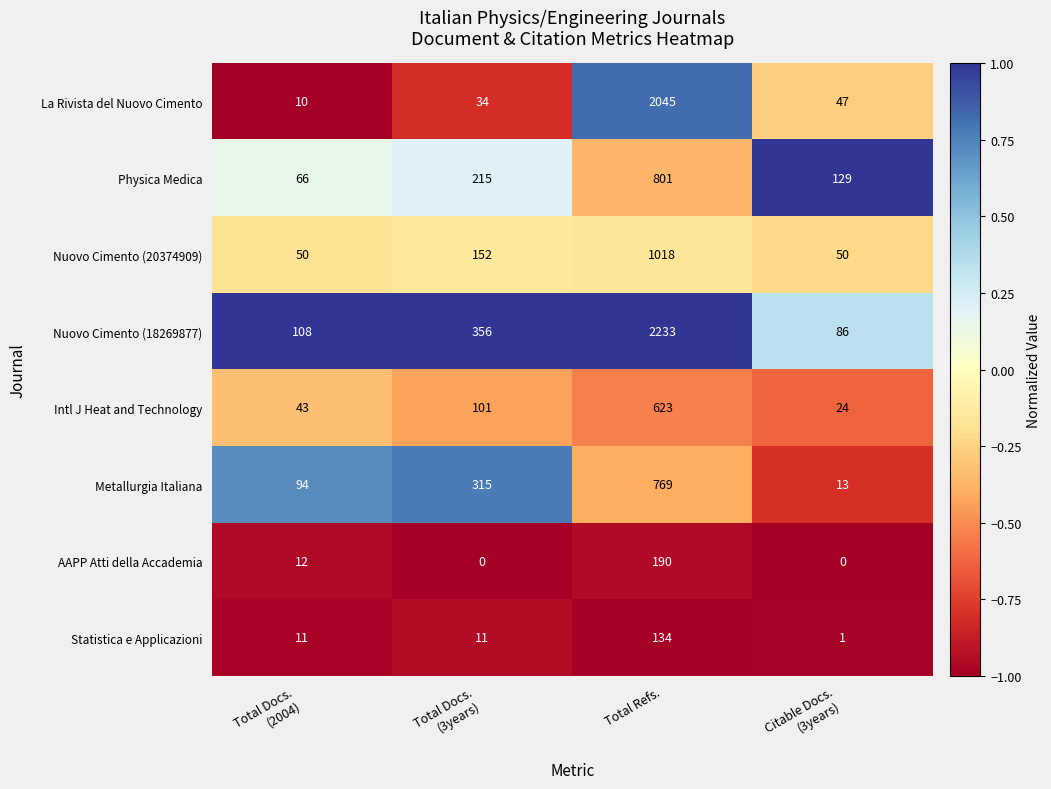

The value of AAPP Atti della Accademia at Total Refs. is 96. True or false?

False